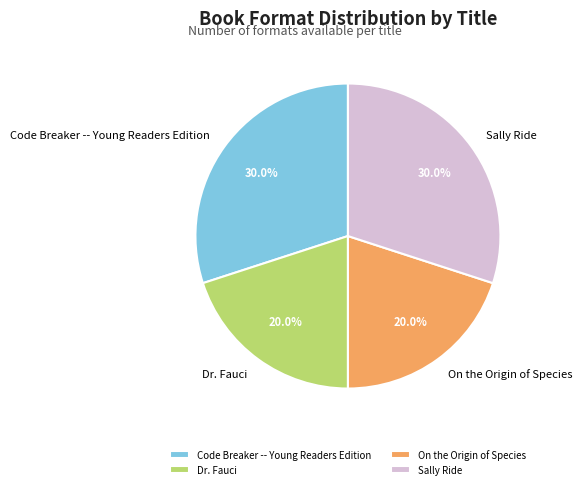

The On the Origin of Species slice represents 20% of the pie. True or false?

True